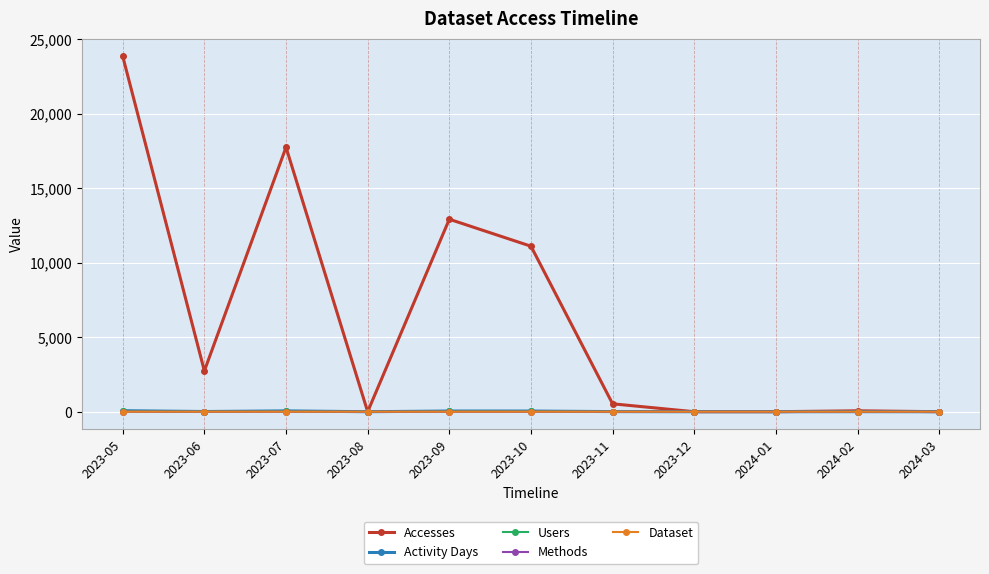

Which series has the largest total across all categories?

Accesses